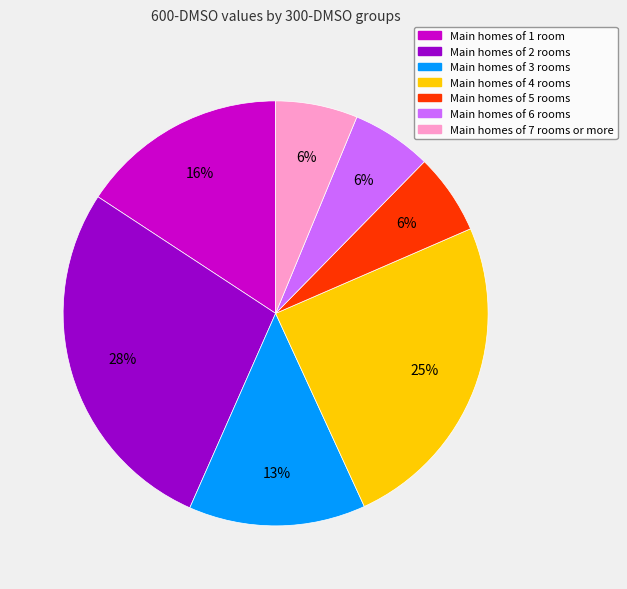

To the nearest percent, what is the average slice percentage?

14%